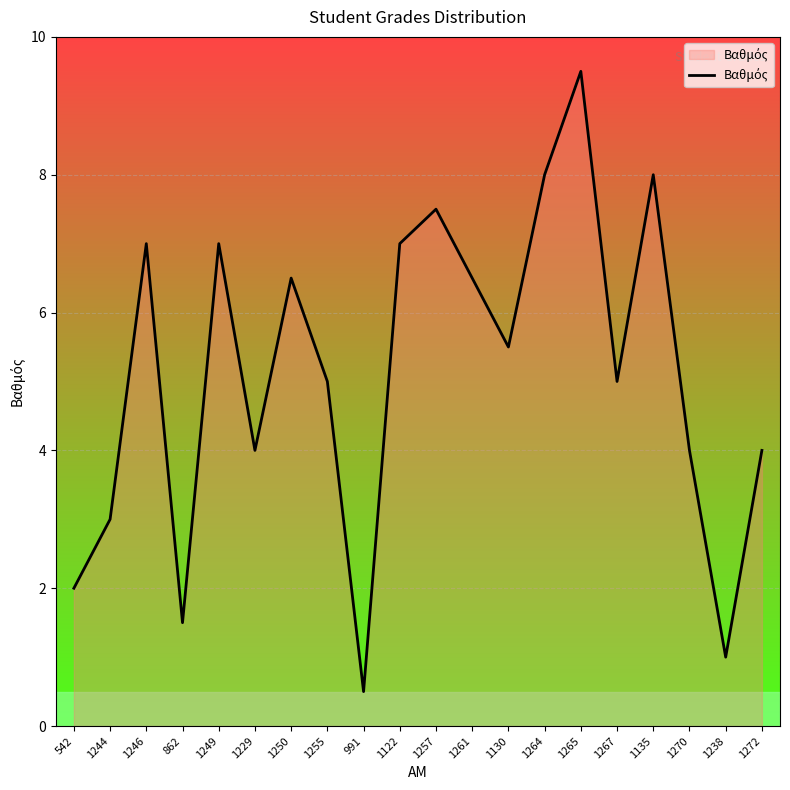

Which has a higher value, 1135 or 1238?

1135